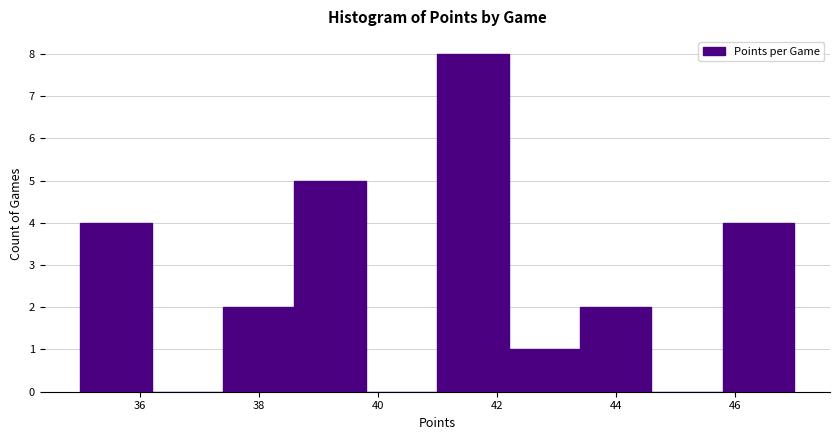

Reading left to right, list every bar in this chart as the range it spans on the x-axis followed by its height. The values are not printed on the chart, so give them approximately, as read against the axis.

35.0 to 36.2: 4
36.2 to 37.4: 0
37.4 to 38.6: 2
38.6 to 39.8: 5
39.8 to 41.0: 0
41.0 to 42.2: 8
42.2 to 43.4: 1
43.4 to 44.6: 2
44.6 to 45.8: 0
45.8 to 47.0: 4